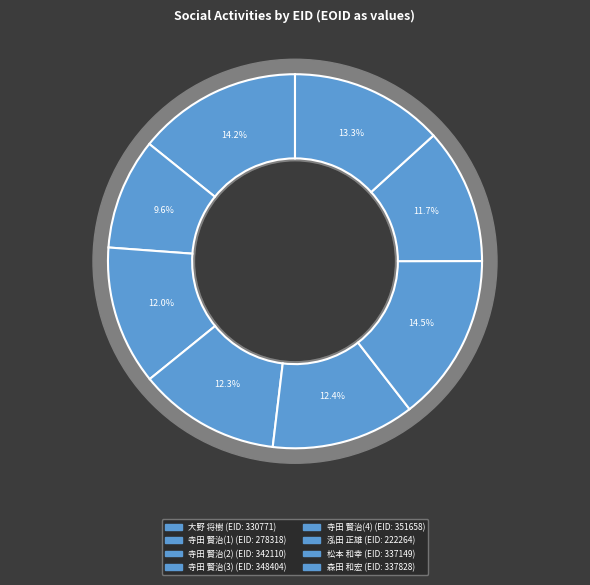

To the nearest percent, what portion does 348404 represent?

12%